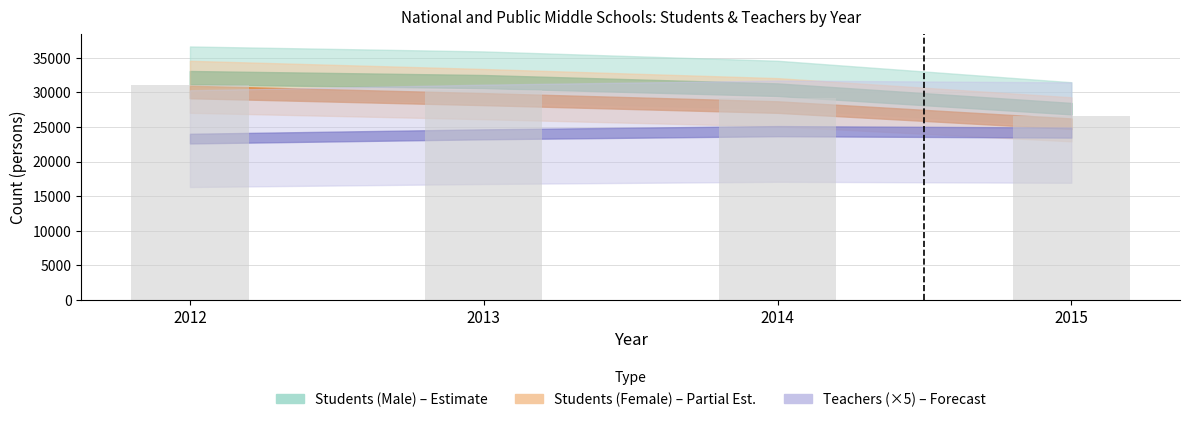

Between 2014 and 2013, which is larger?

2013